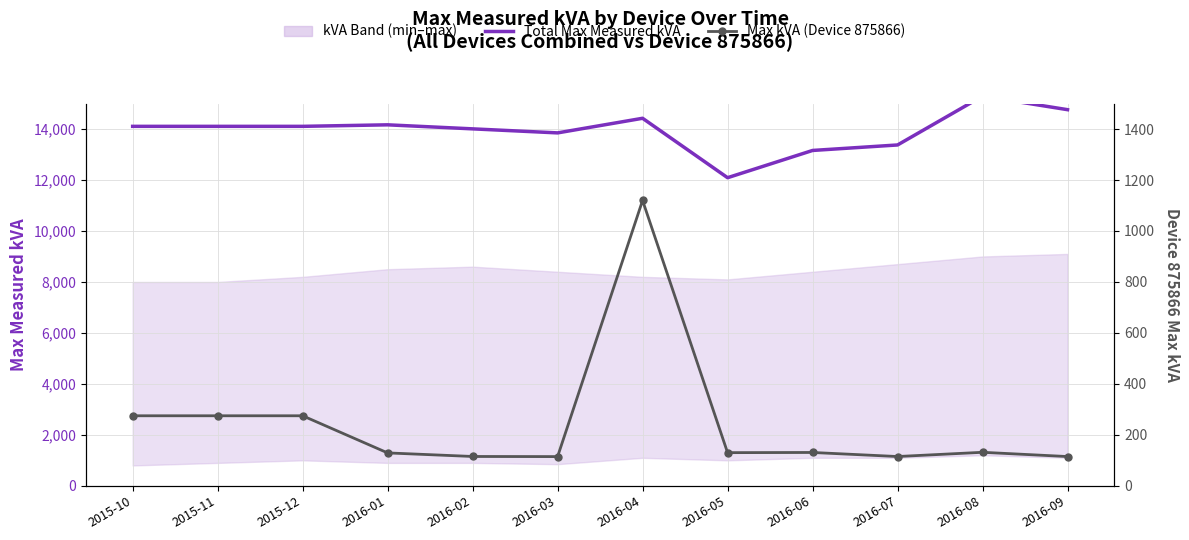

What is the label of the 11th point from the left?

2016-08